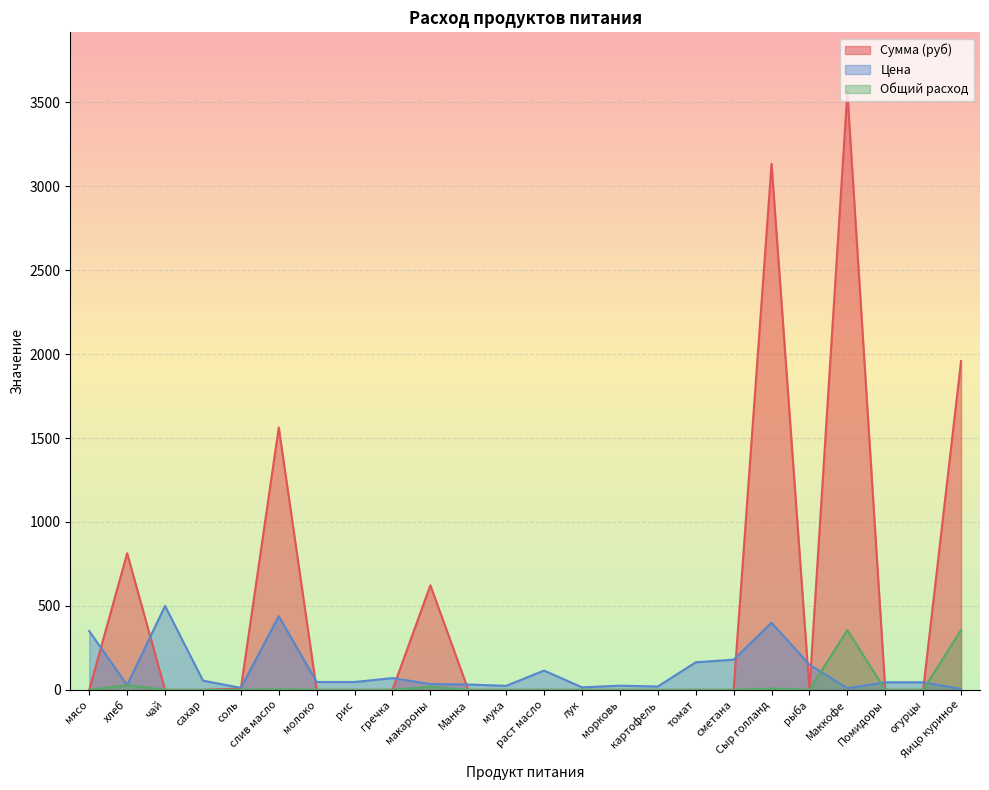

At лук, list the series in order from largest to smallest.

Цена, Общий расход, Сумма (руб)